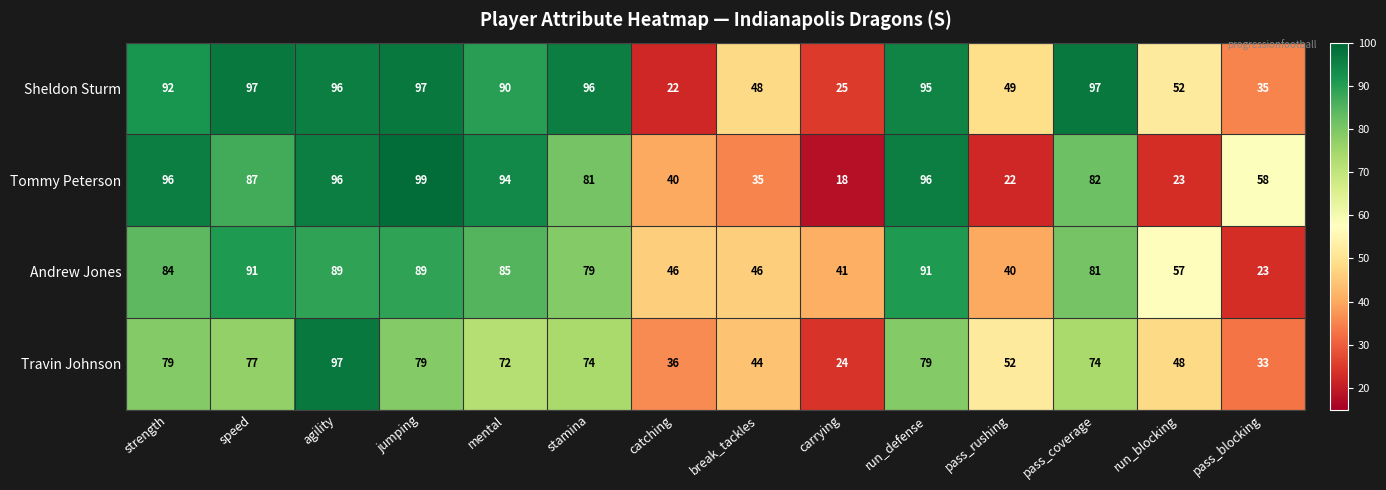

What is the lowest value of the Tommy Peterson series?

18